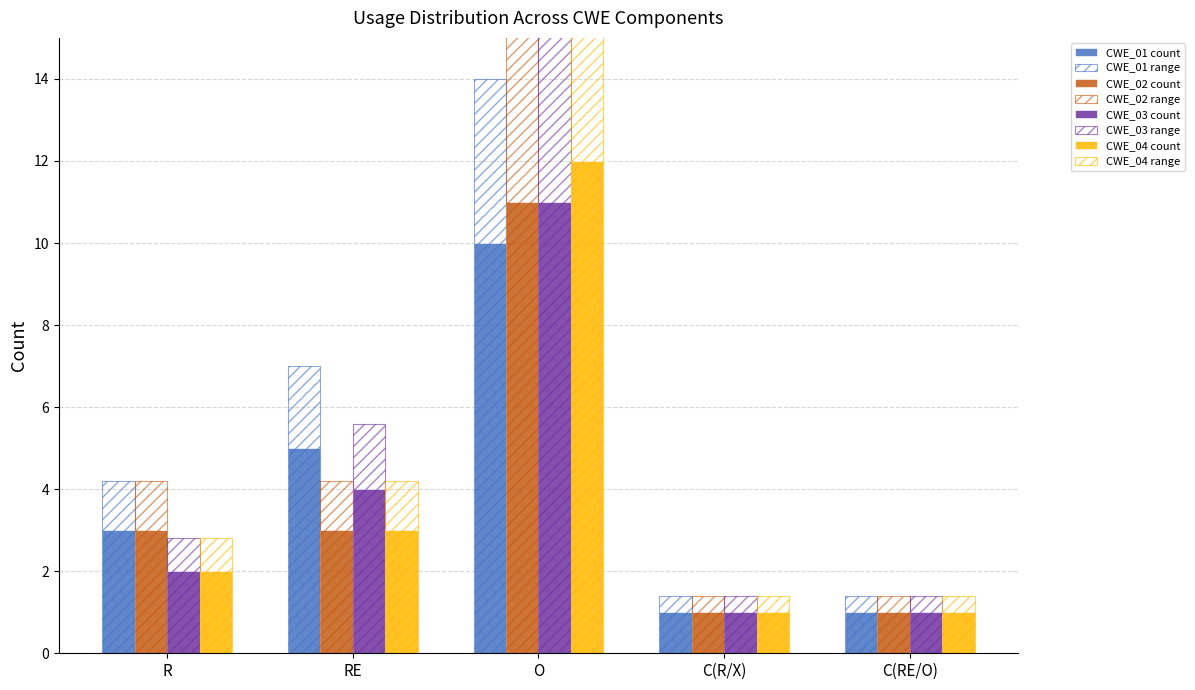

What is the value of the CWE_03 bar at the 5th from the left?

1.4